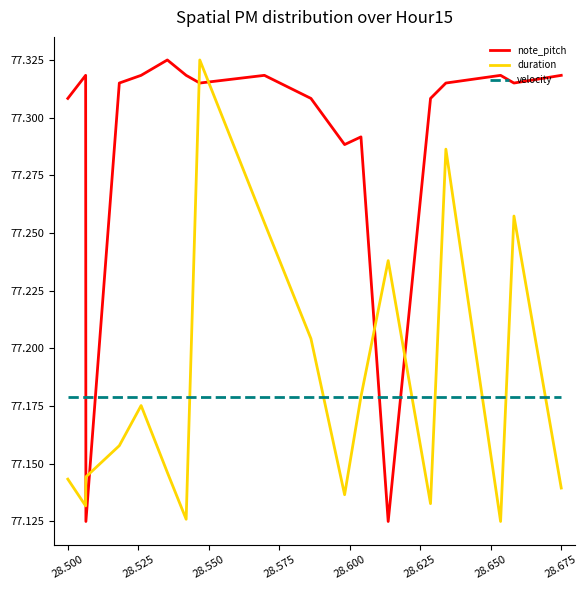

Is this an area chart (filled region under the line)?

No